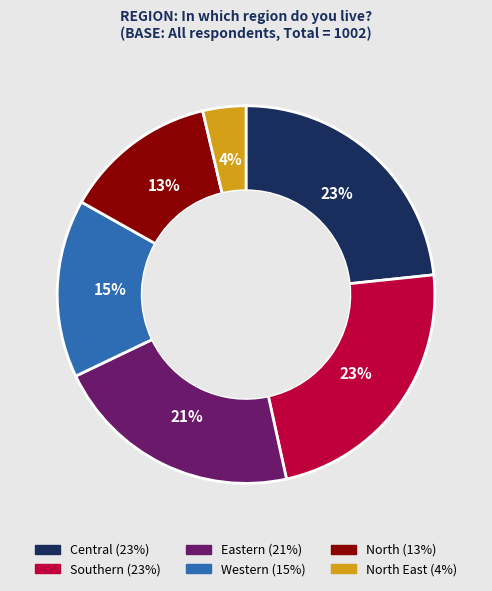

Is there a majority slice in this chart?

No